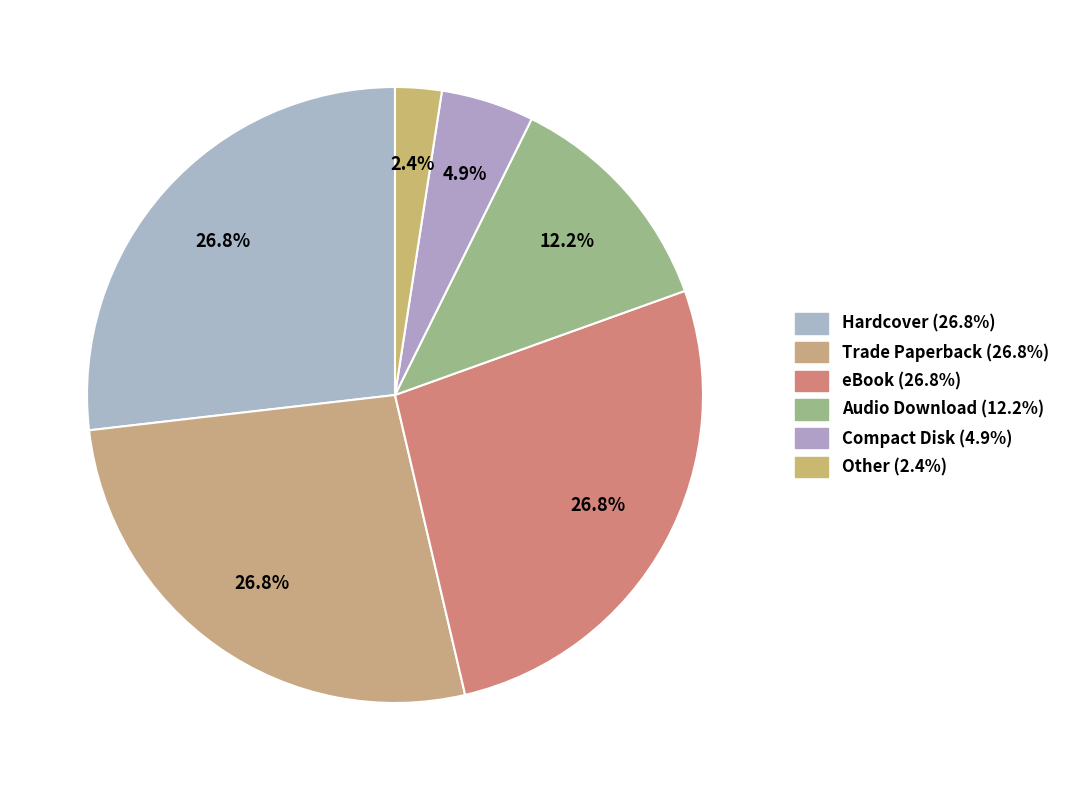

Combined, what portion of the pie is Compact Disk and eBook?

31.7%